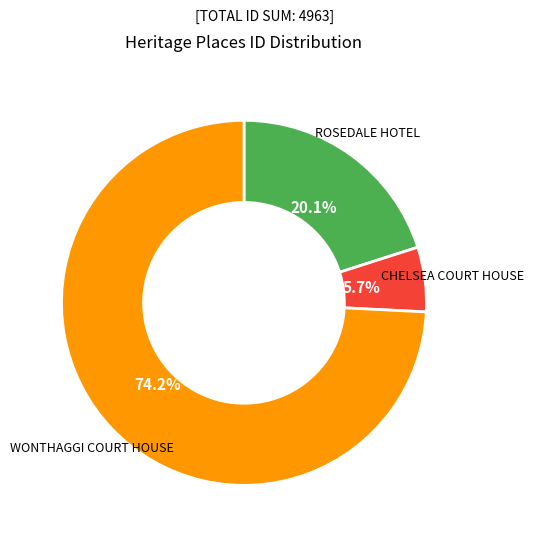

What is the largest slice in the pie chart?

WONTHAGGI COURT HOUSE